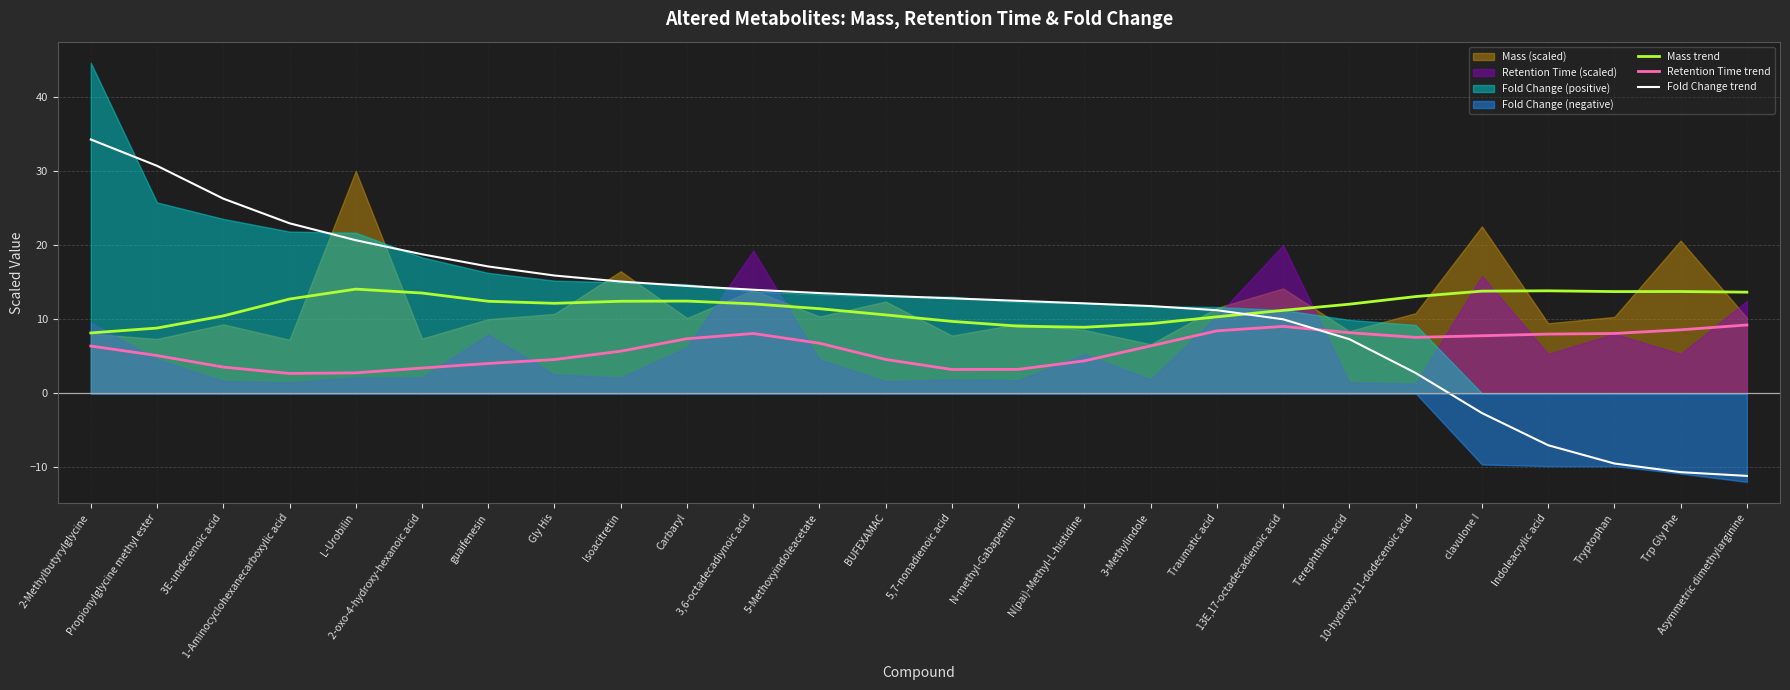

How many times do Mass trend and Fold Change trend cross each other?

1